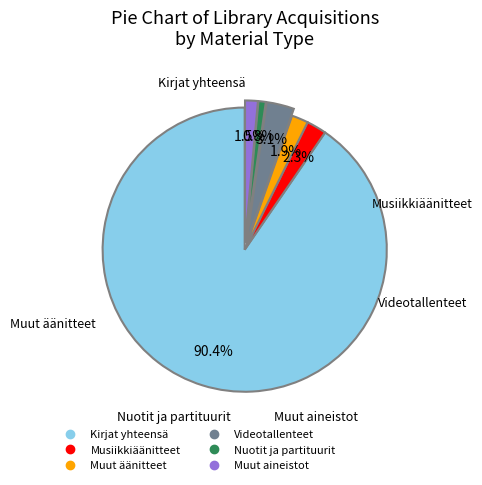

Which slice is the largest?

Kirjat yhteensä